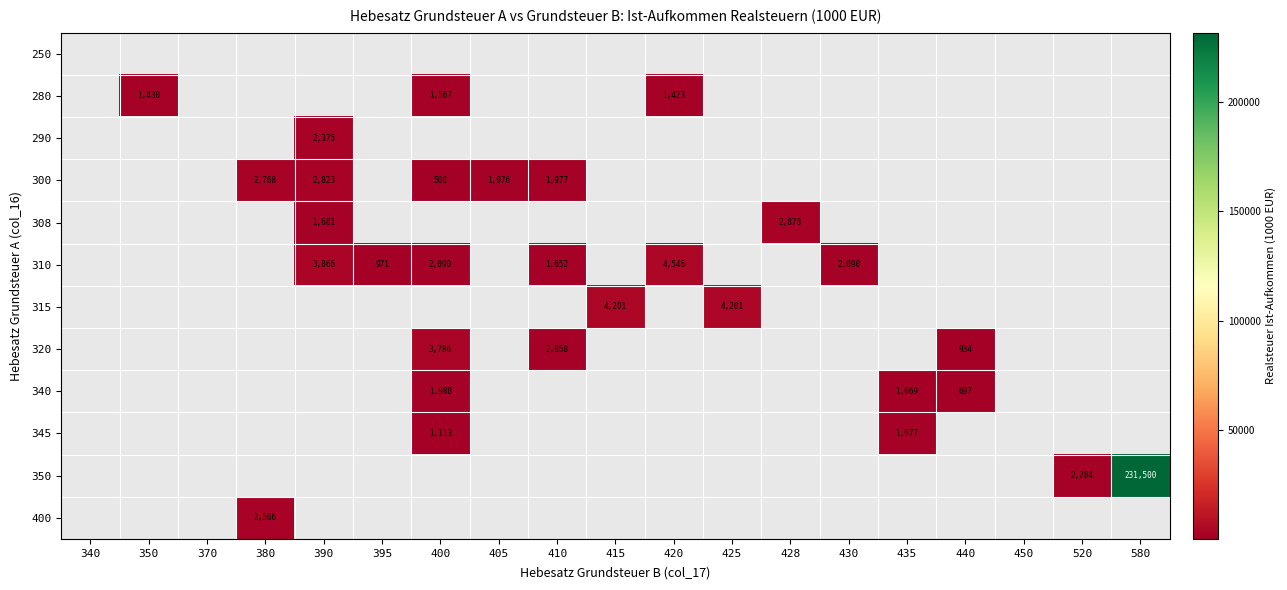

How many series are shown in this chart?

12